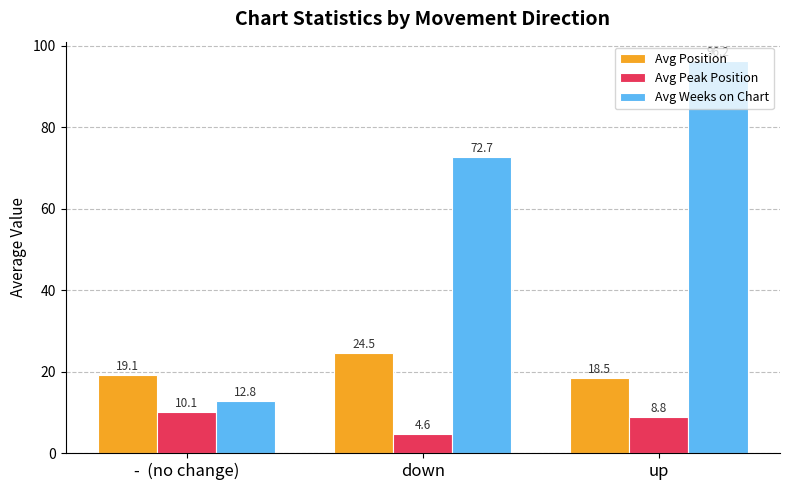

Does the chart contain any negative values?

No